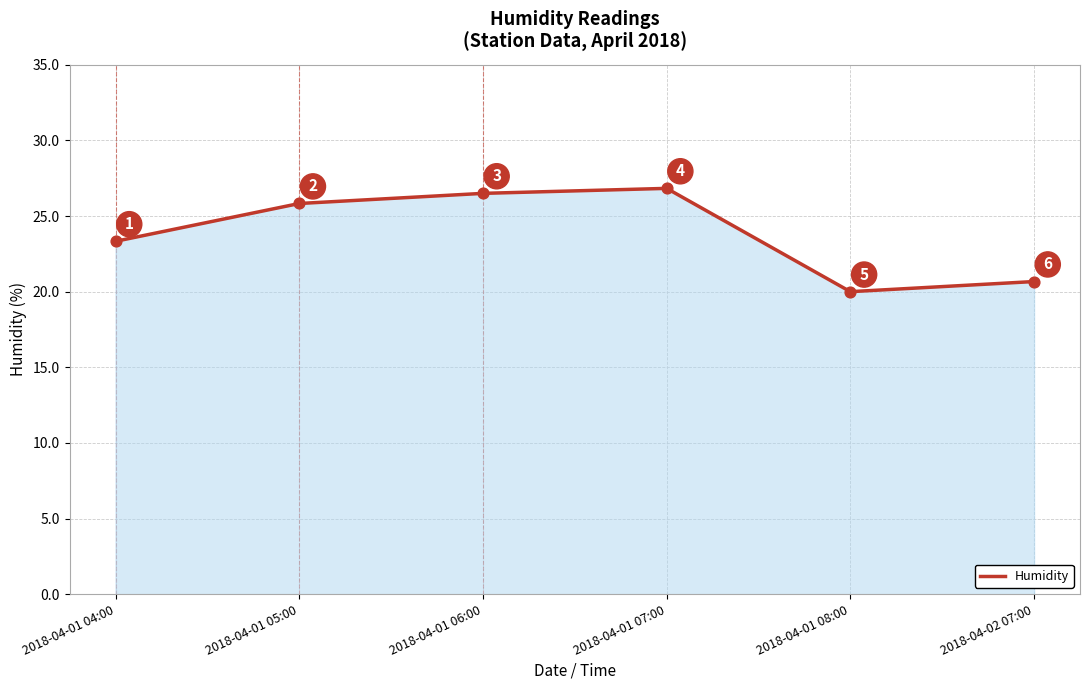

Between 2018-04-01 07:00 and 2018-04-01 05:00, which is larger?

2018-04-01 07:00